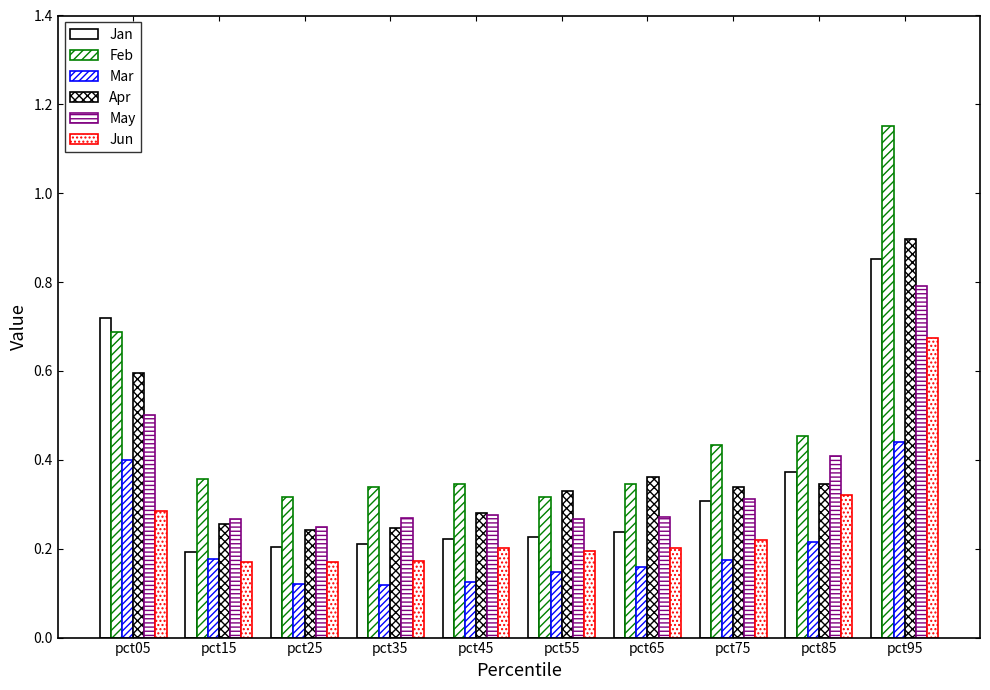

How many categories are shown in the chart?

10